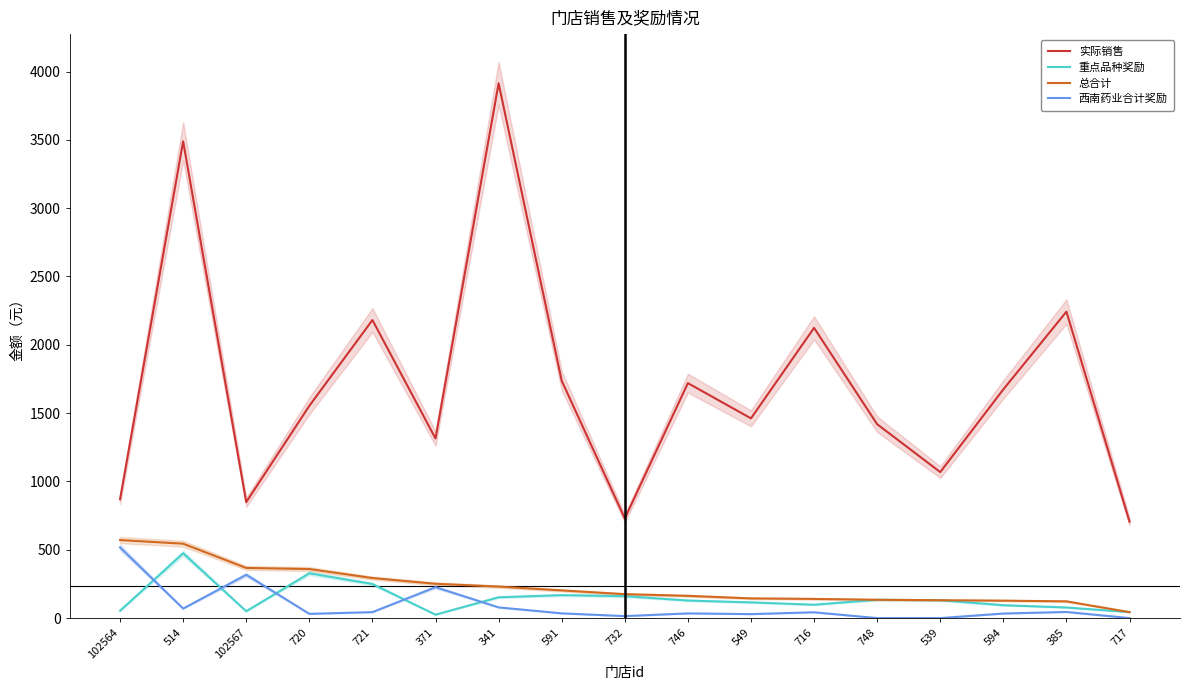

List the labels in order of 西南药业合计奖励 value, largest first.

102564, 102567, 371, 341, 514, 385, 721, 716, 591, 746, 594, 720, 549, 732, 748, 539, 717